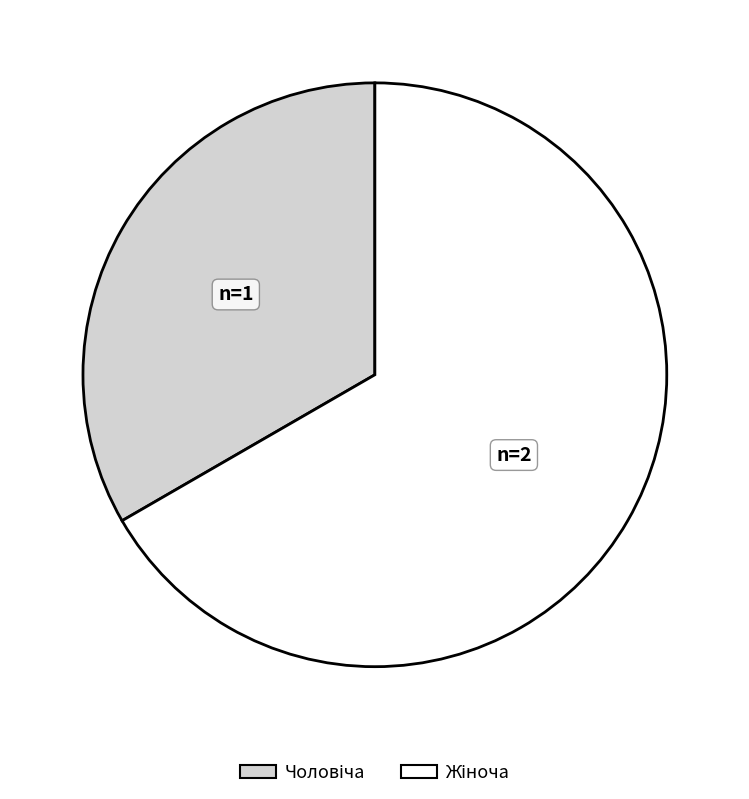

Does any single category account for the majority?

Yes